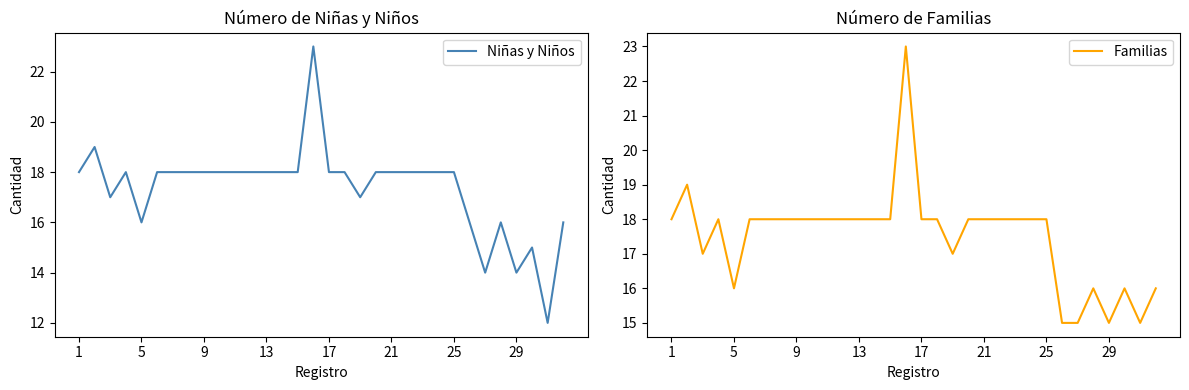

What is the highest value of the Niñas y Niños series?

23